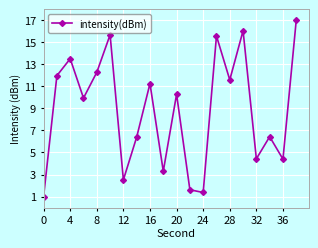

Reading left to right, what are all the values shown in this chart?

1.0	12.0	13.5	9.9	12.3	15.7	2.5	6.4	11.2	3.3	10.3	1.6	1.4	15.6	11.6	16.0	4.4	6.4	4.4	17.0